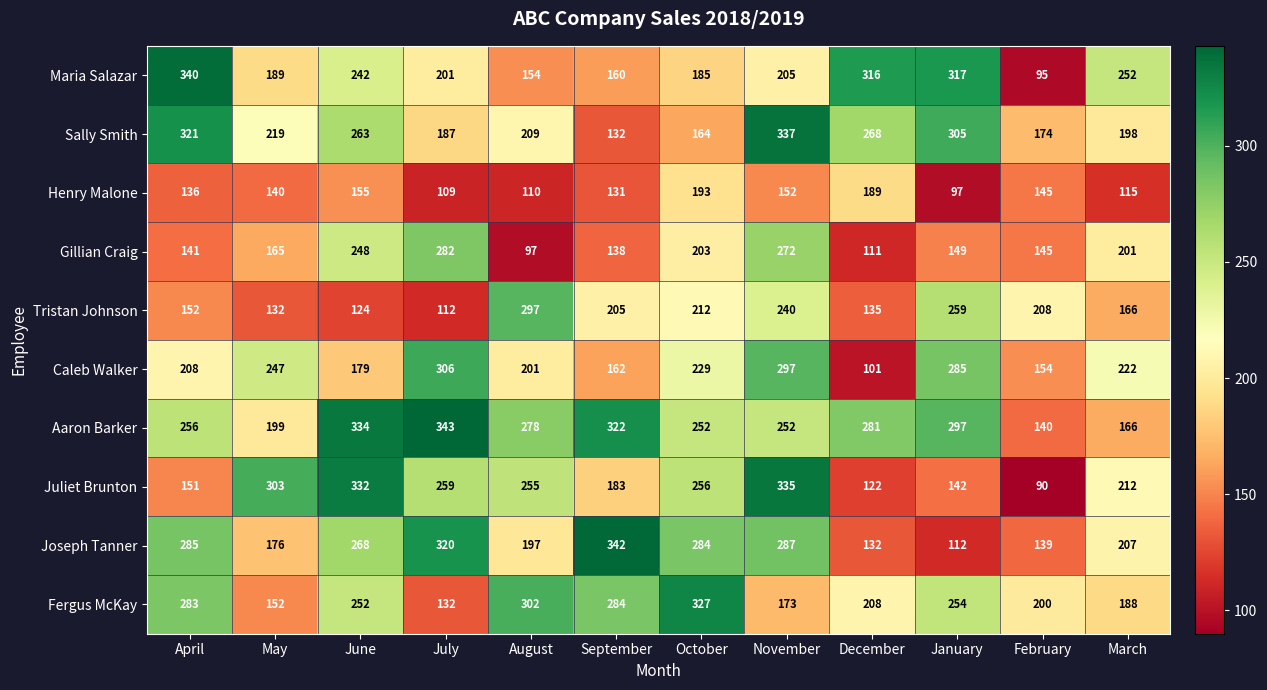

Which series changed the most between August and February?

Juliet Brunton